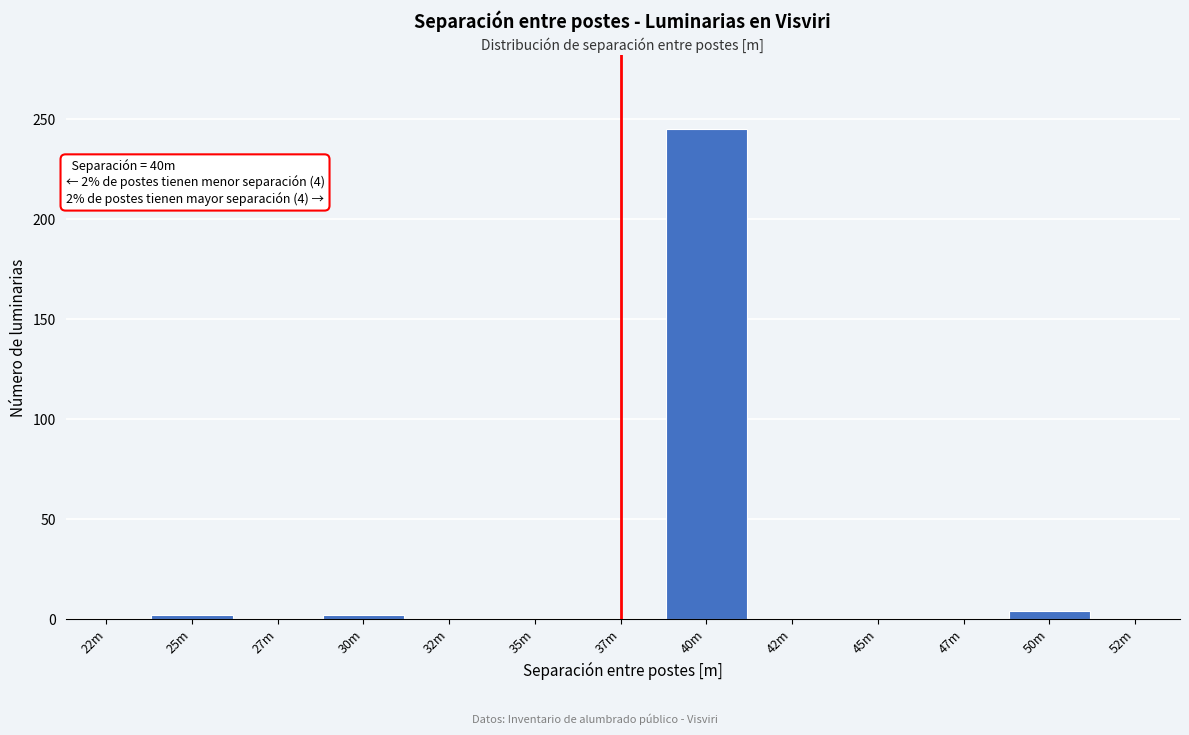

Reading left to right, what are all the values shown in this chart?

22m=0	25m=2	27m=0	30m=2	32m=0	35m=0	37m=0	40m=245	42m=0	45m=0	47m=0	50m=4	52m=0